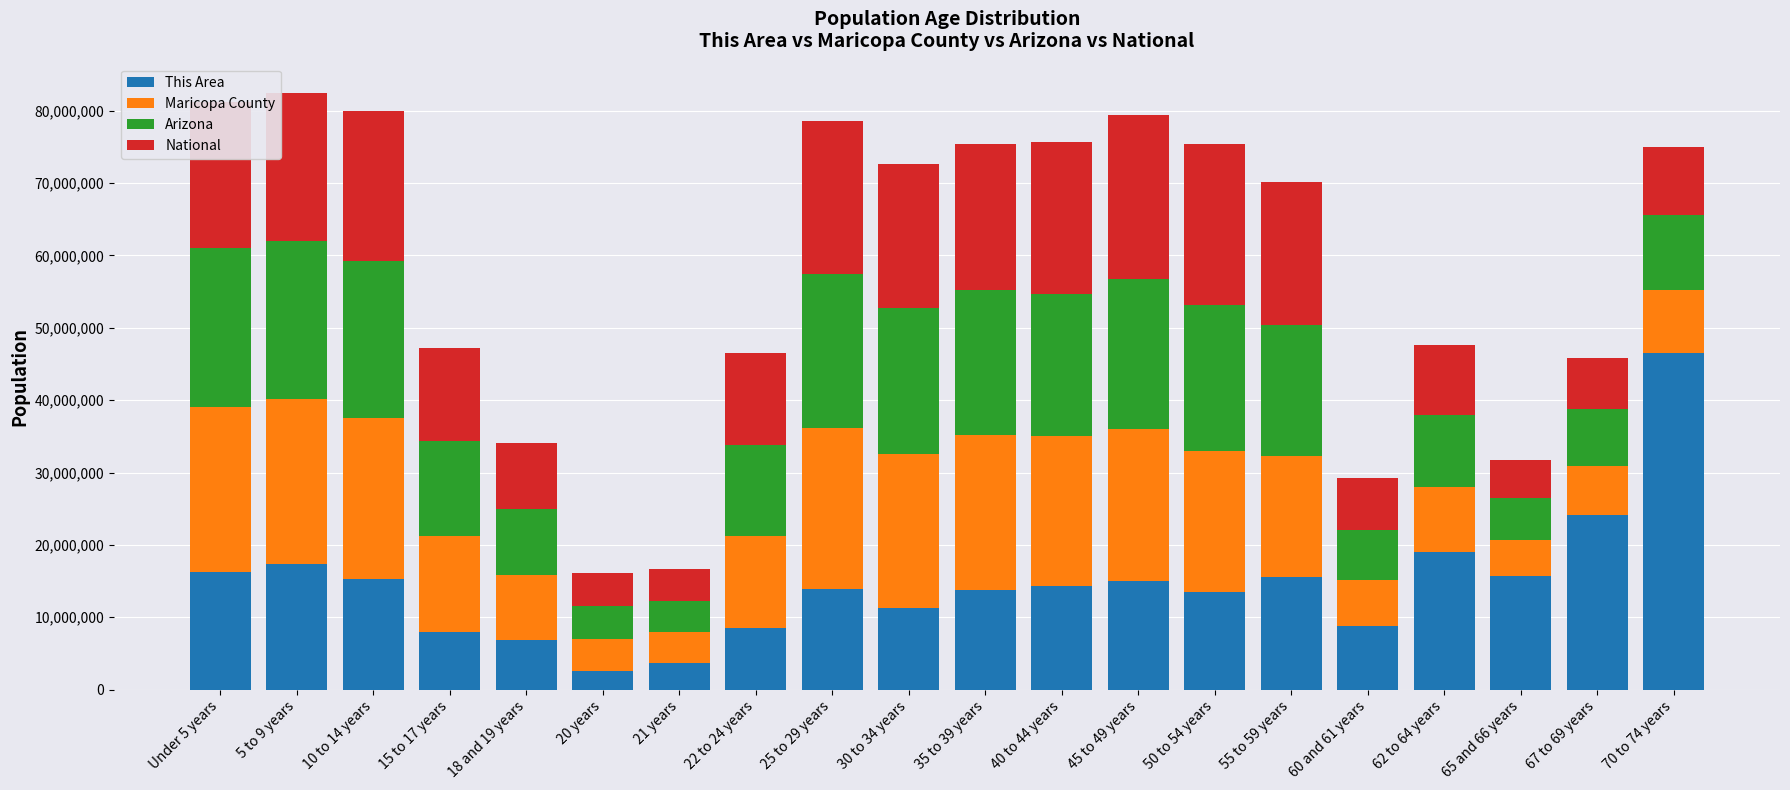

At which label does This Area reach its peak?

70 to 74 years